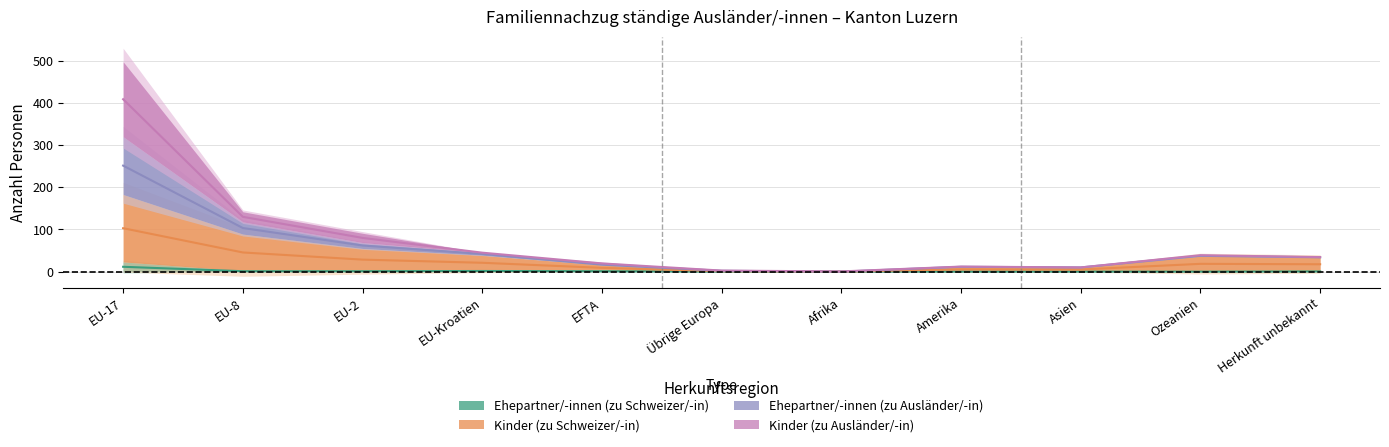

At which label does Ehepartner/-innen (zu Schweizer/-in) reach its minimum?

Übrige Europa